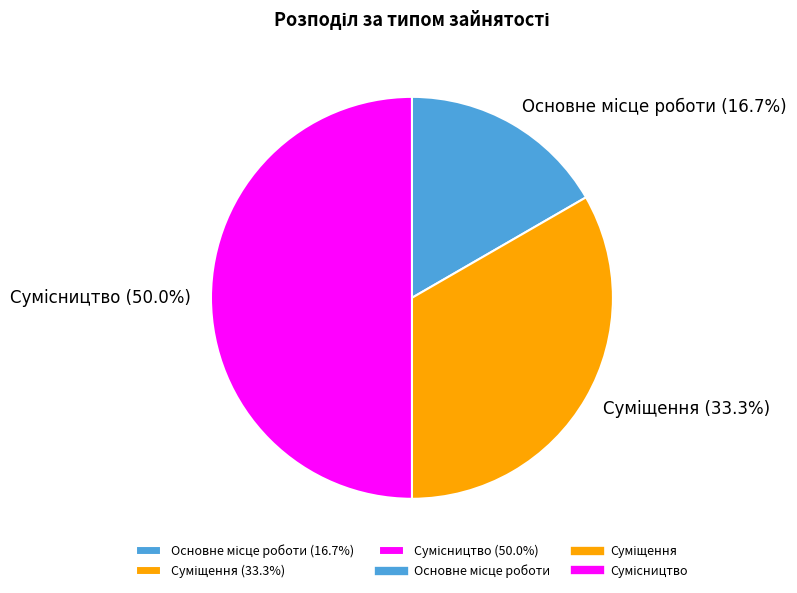

To the nearest percent, what percentage of the pie is Суміщення?

33%